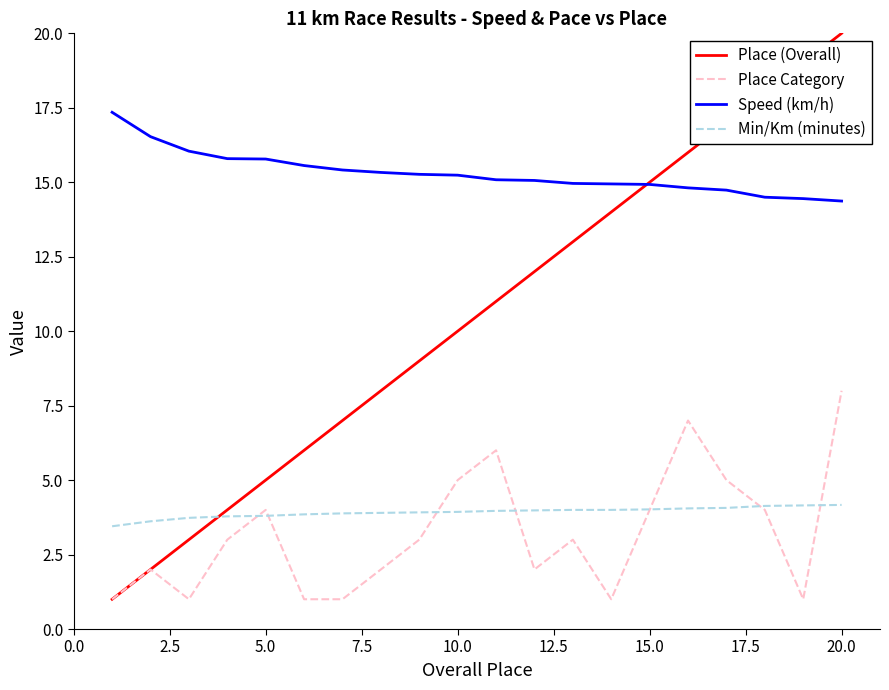

Which series has the largest range (max minus min)?

Place (Overall)